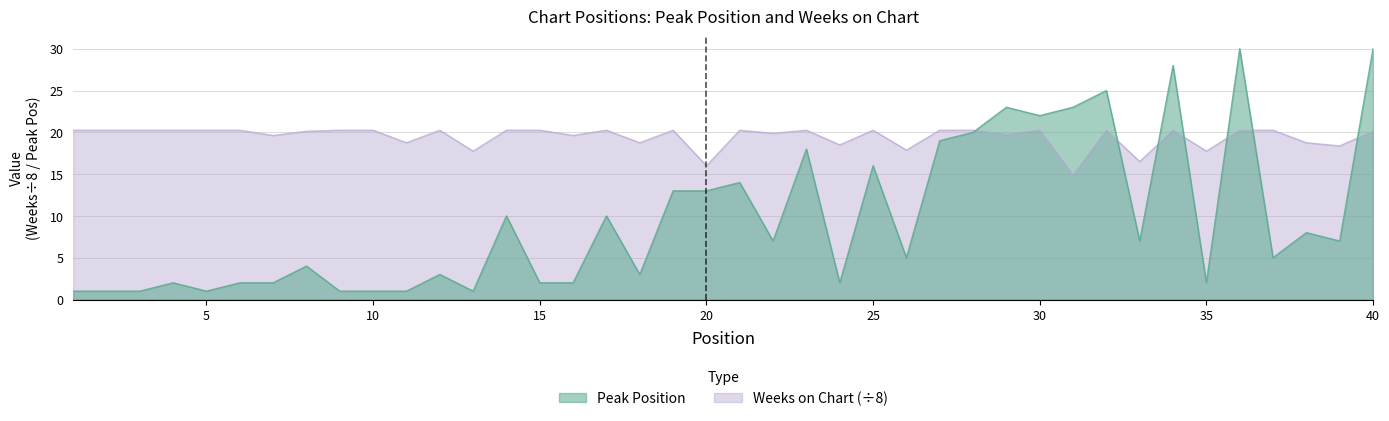

What is the sum of all Peak Position values?

385.0